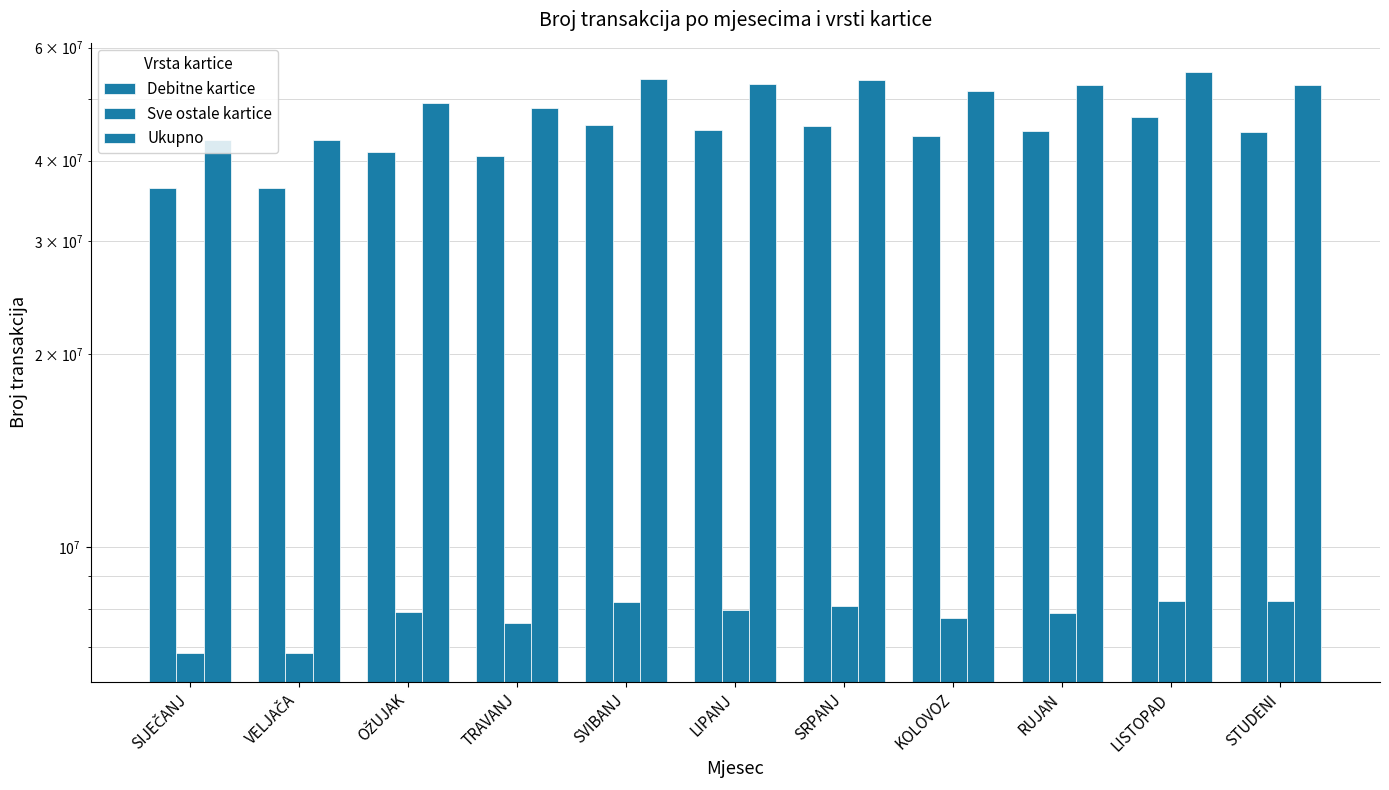

Does the chart contain any negative values?

No